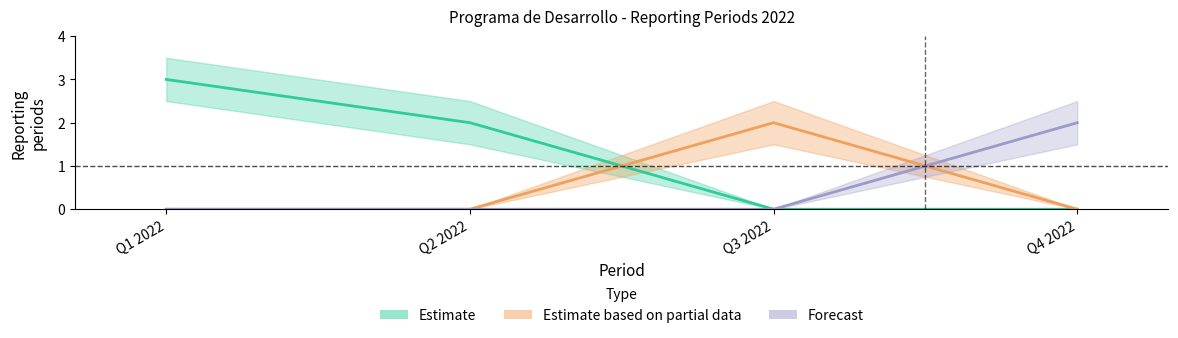

Which category has the lowest value in the Forecast series?

Q1 2022